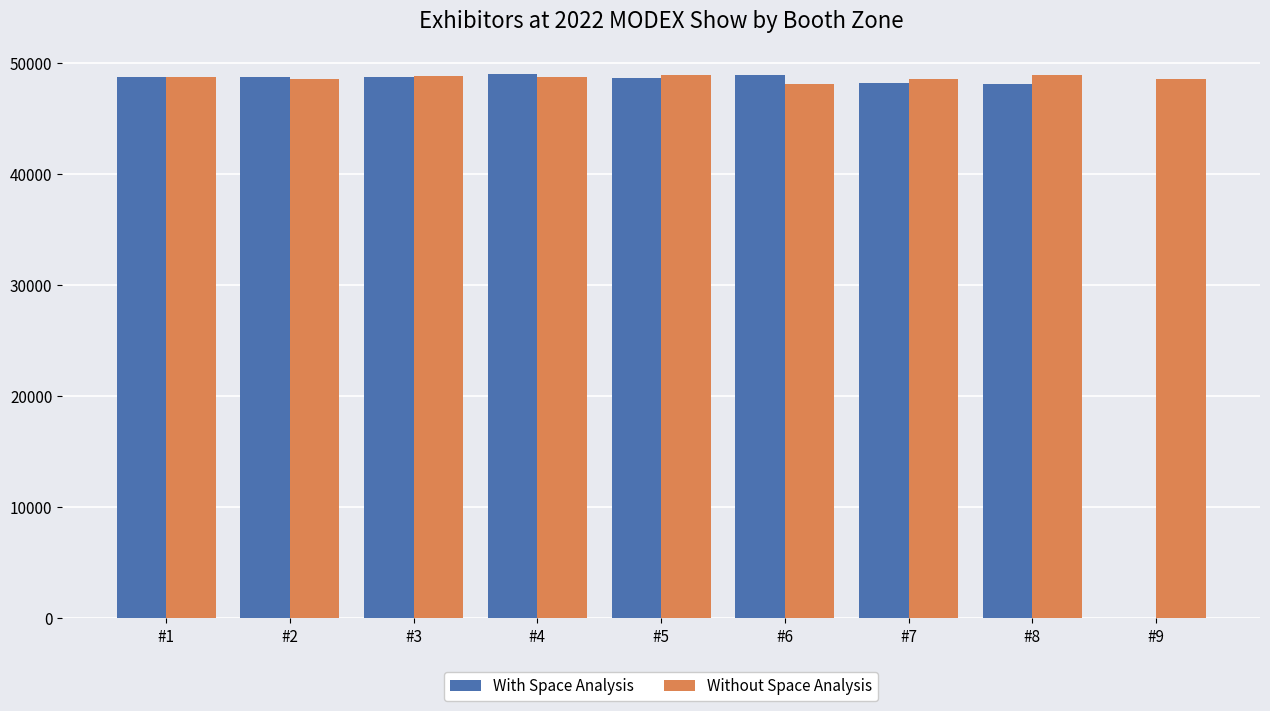

Which series changed the most between #5 and #9?

With Space Analysis